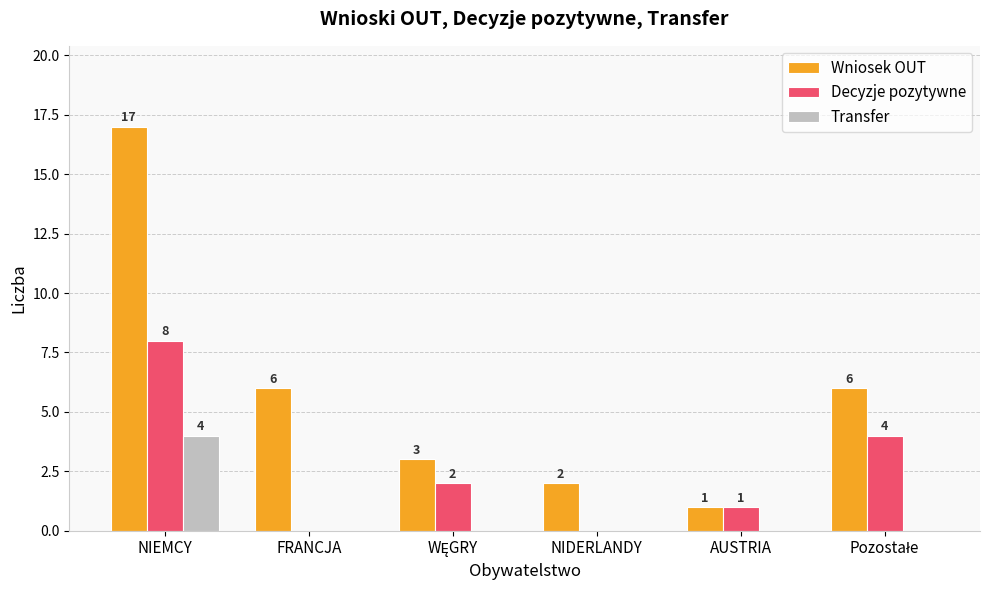

Between NIEMCY and FRANCJA, which series saw the biggest shift?

Wniosek OUT